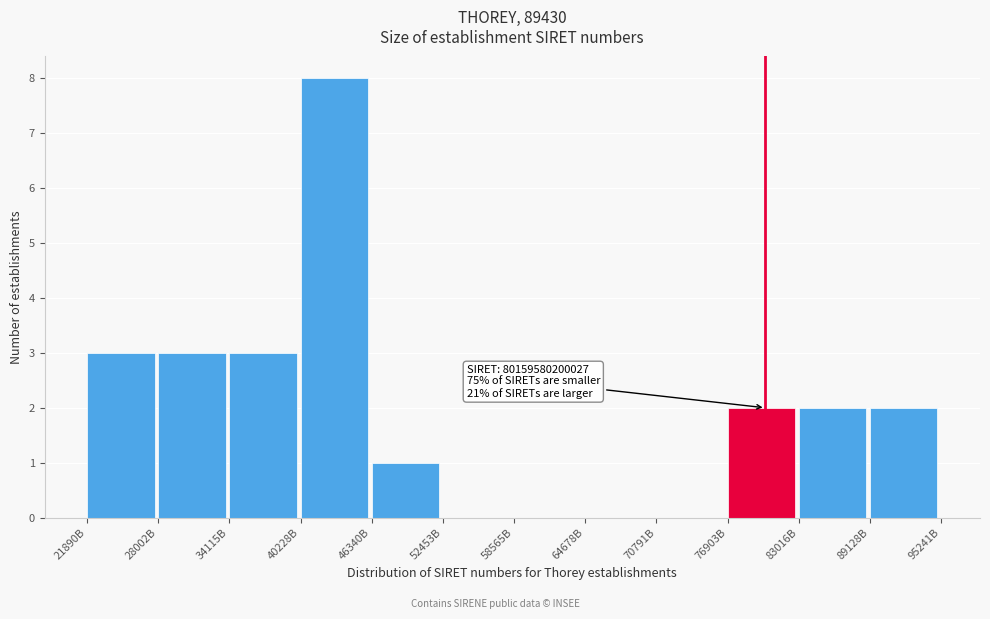

Reading left to right, list all the values displayed in this chart.

21890B=3	28002B=3	34115B=3	40228B=8	46340B=1	52453B=0	58565B=0	64678B=0	70791B=0	76903B=2	83016B=2	89128B=2